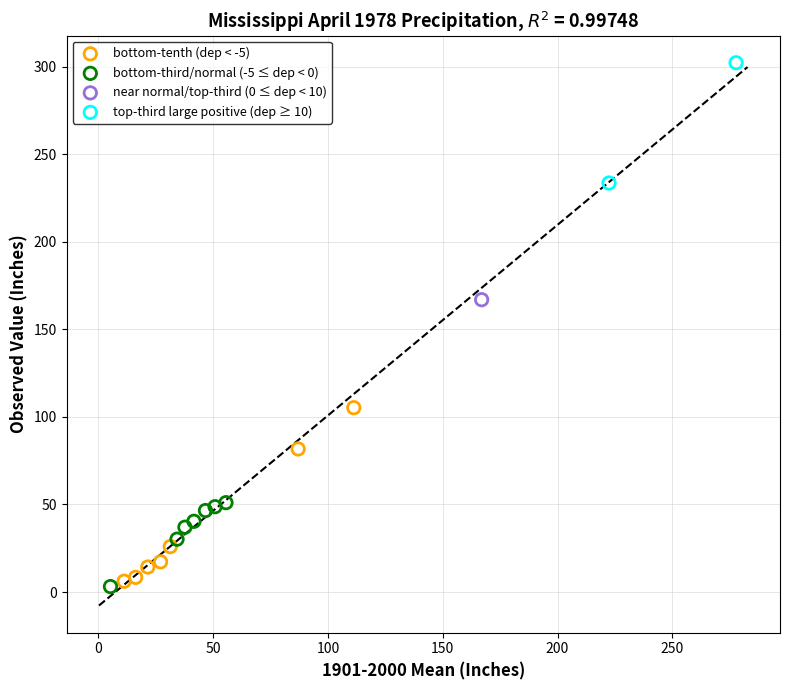

Which series reaches the maximum Y coordinate?

top-third large positive (dep ≥ 10)